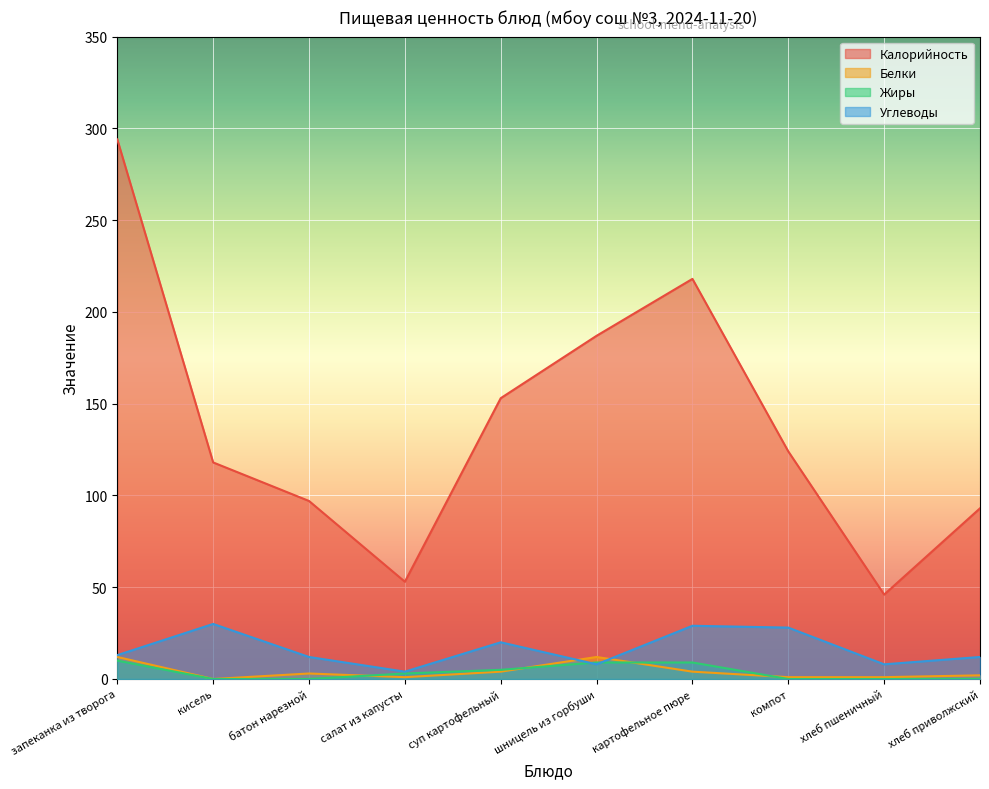

What is the sum of the Углеводы values at хлеб пшеничный and суп картофельный?

28